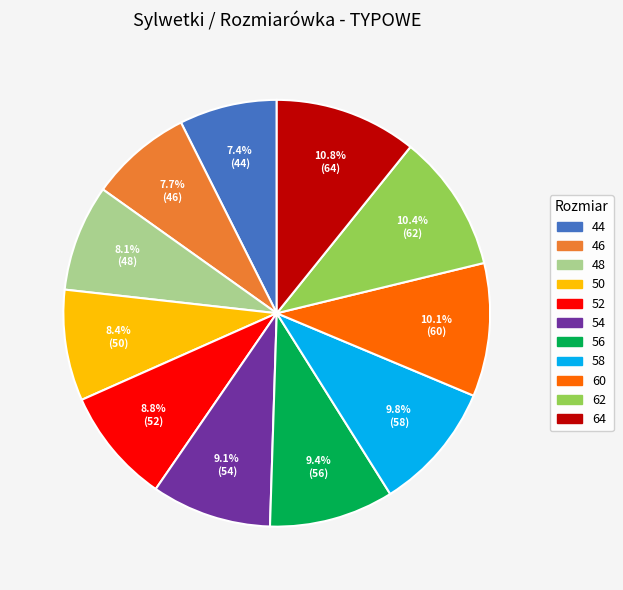

What percentage is NOT represented by 58?

90.2%